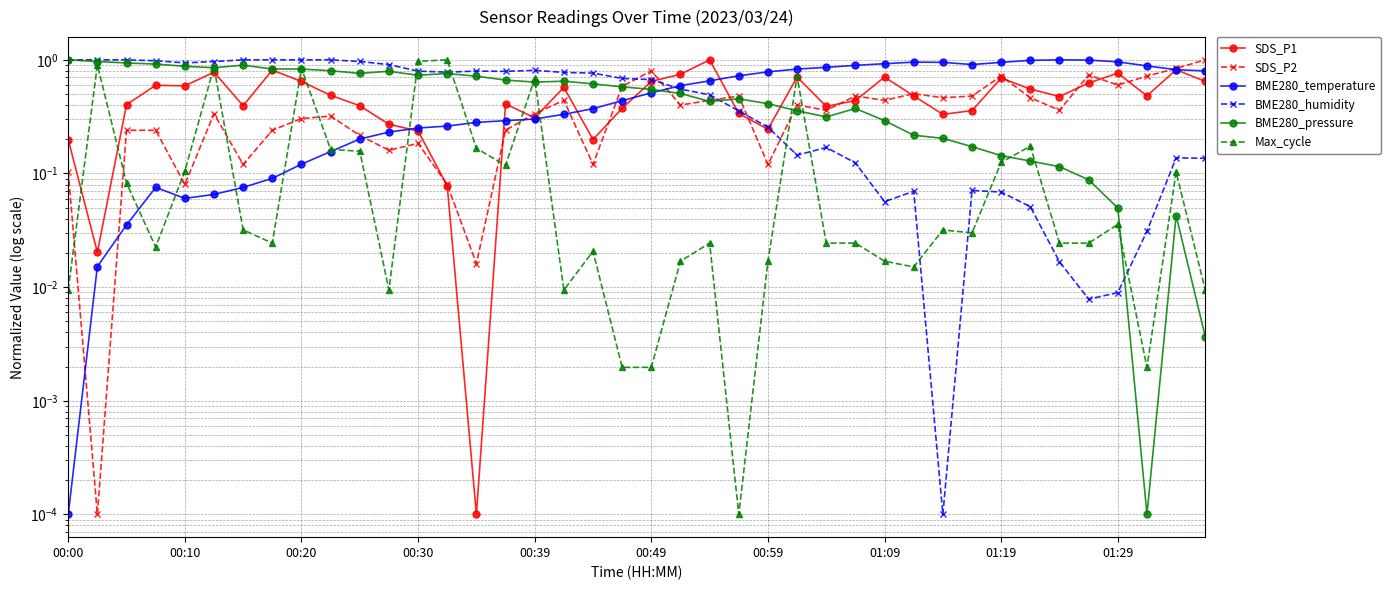

Which series changed the most between 12 and 33?

Max_cycle